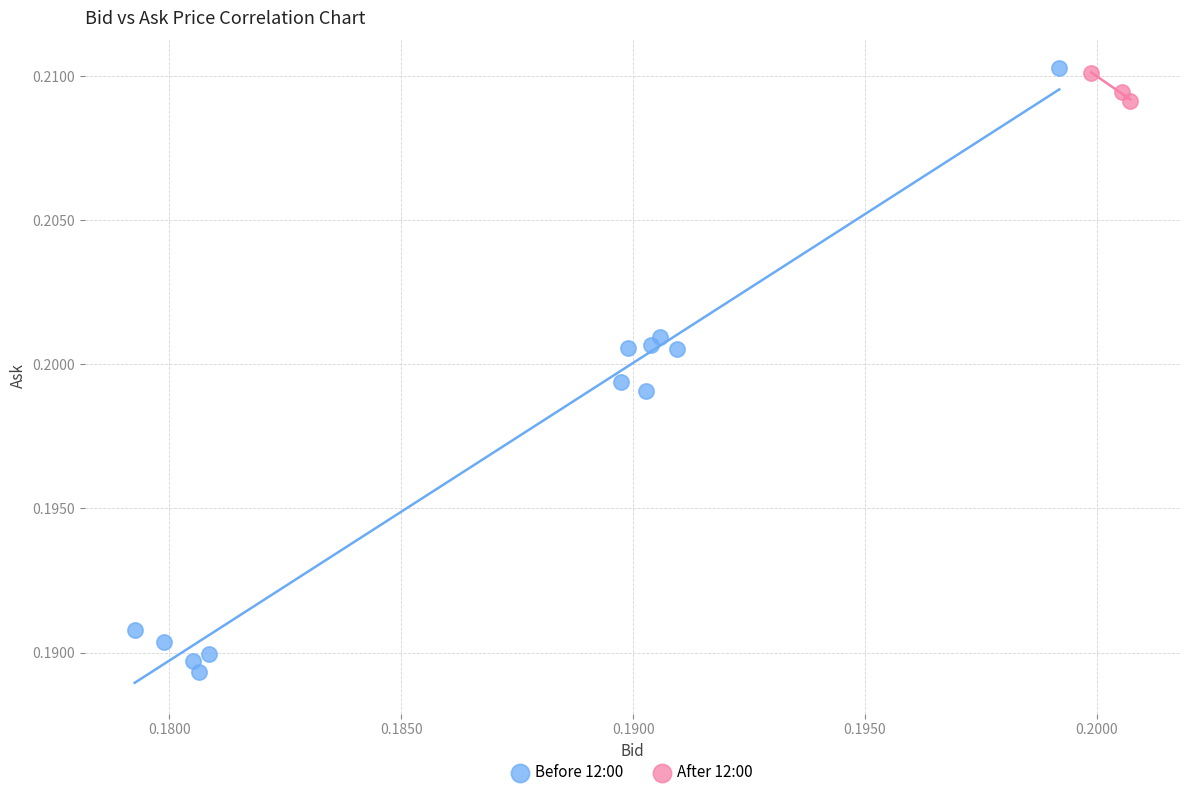

What are all the series names shown in the legend?

Before 12:00, After 12:00